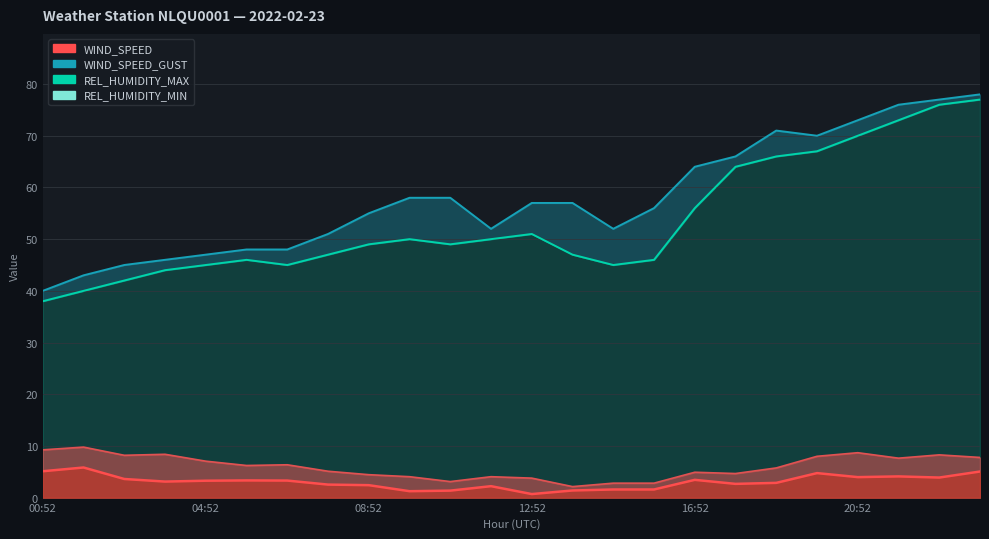

True or false: REL_HUMIDITY_MAX and WIND_SPEED_GUST cross at least once.

False